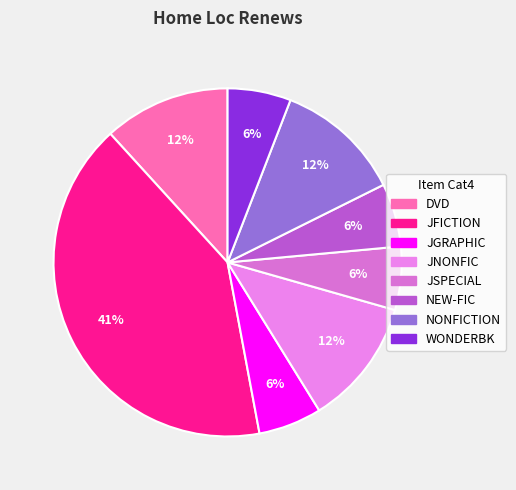

To the nearest percent, what percentage of the pie is JGRAPHIC?

6%